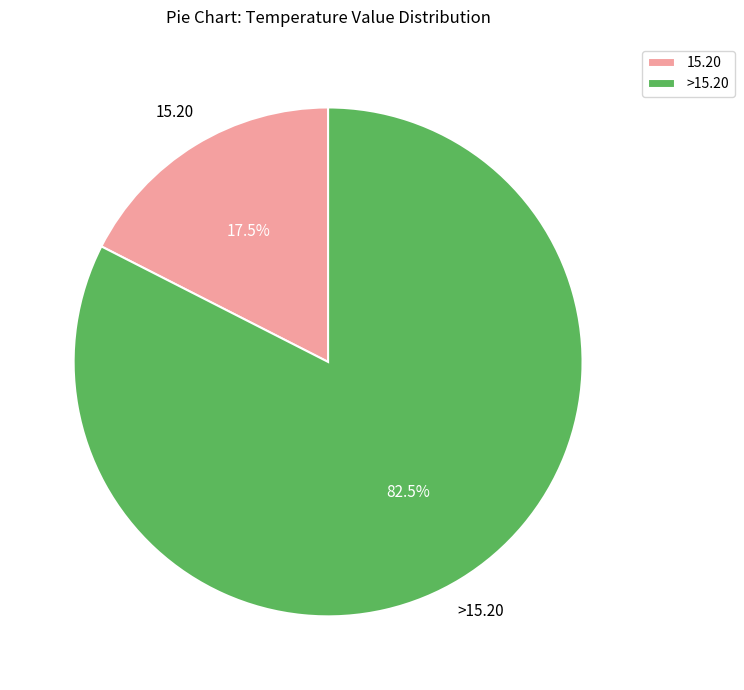

Does 15.20 represent more than half of the total?

No